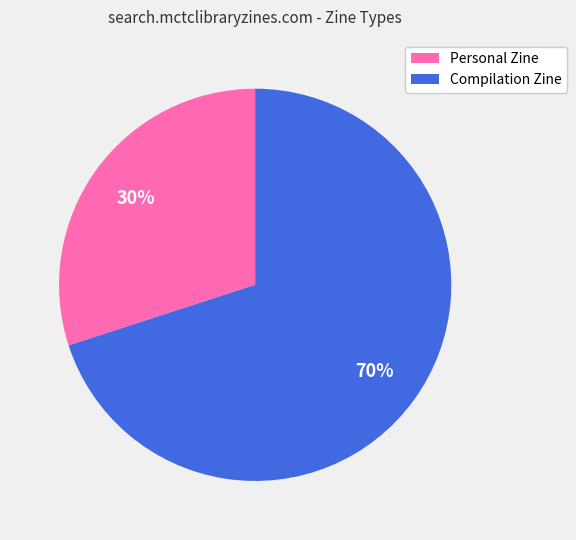

Is there any slice that represents more than half of the pie?

Yes